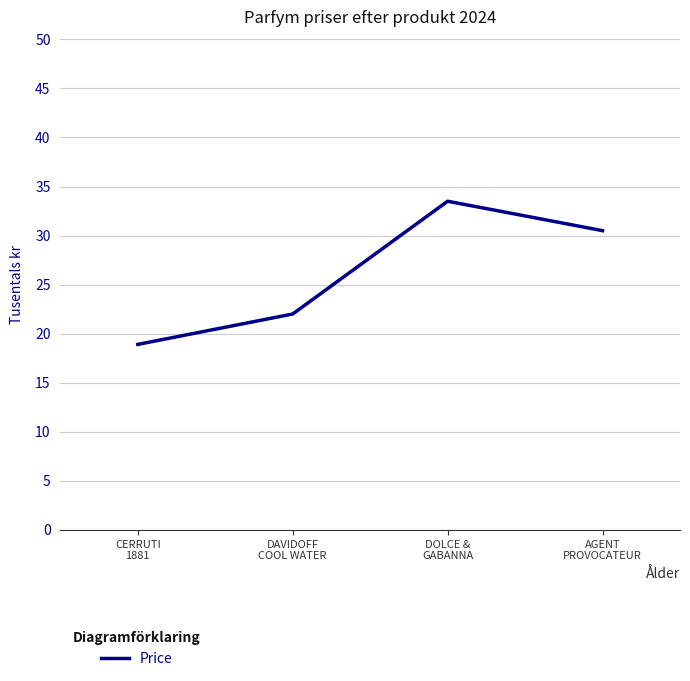

What position from the right is DOLCE &
GABANNA?

2